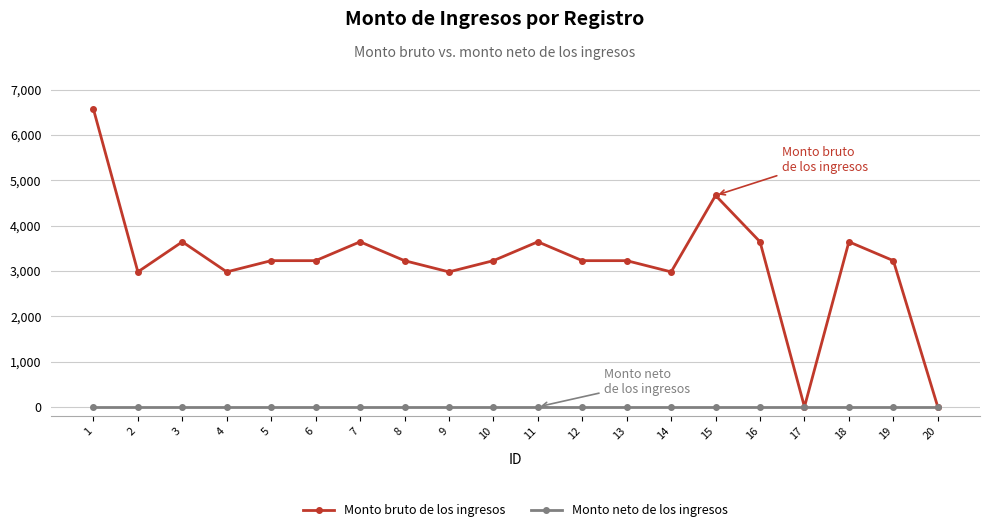

What are all the series names shown in the legend?

Monto bruto de los ingresos, Monto neto de los ingresos